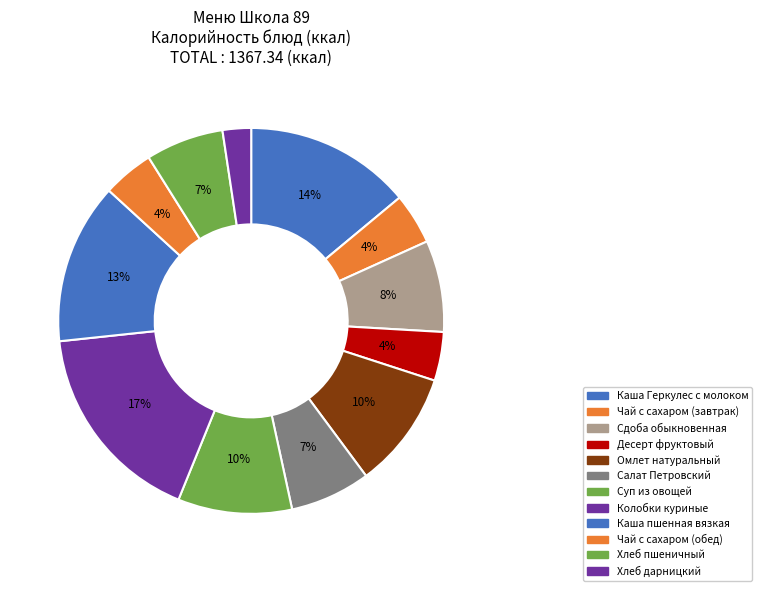

To the nearest percent, what is the combined percentage of Сдоба обыкновенная and Салат Петровский?

14%